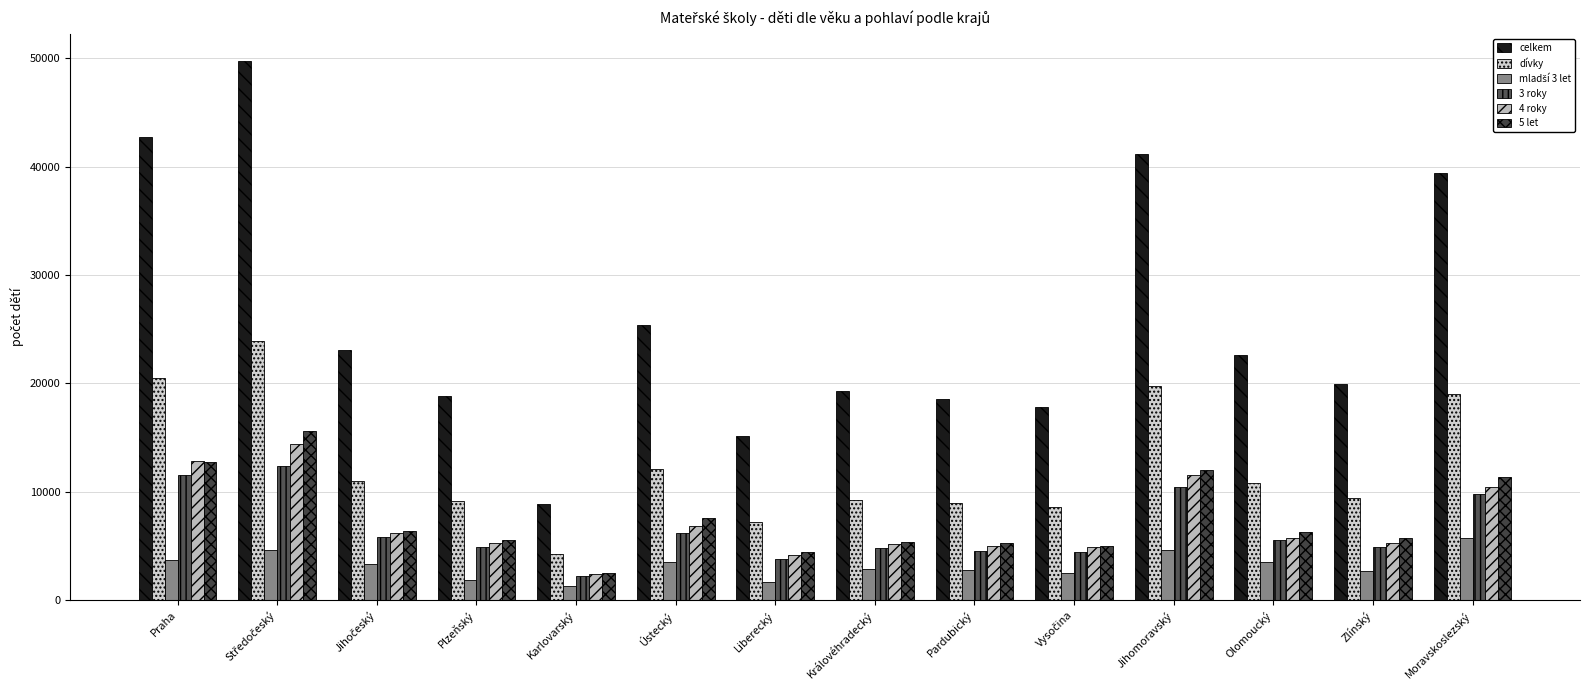

What value does the 5 let series have at Ústecký, to the nearest 50?

7600